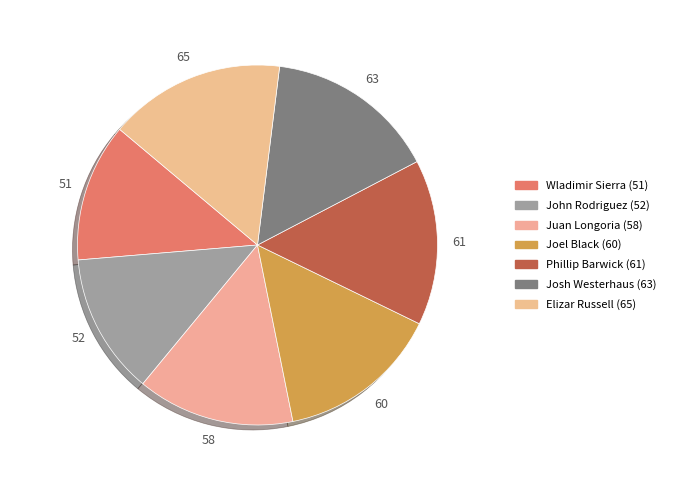

To the nearest percent, what is the combined percentage of Josh Westerhaus and Wladimir Sierra?

28%